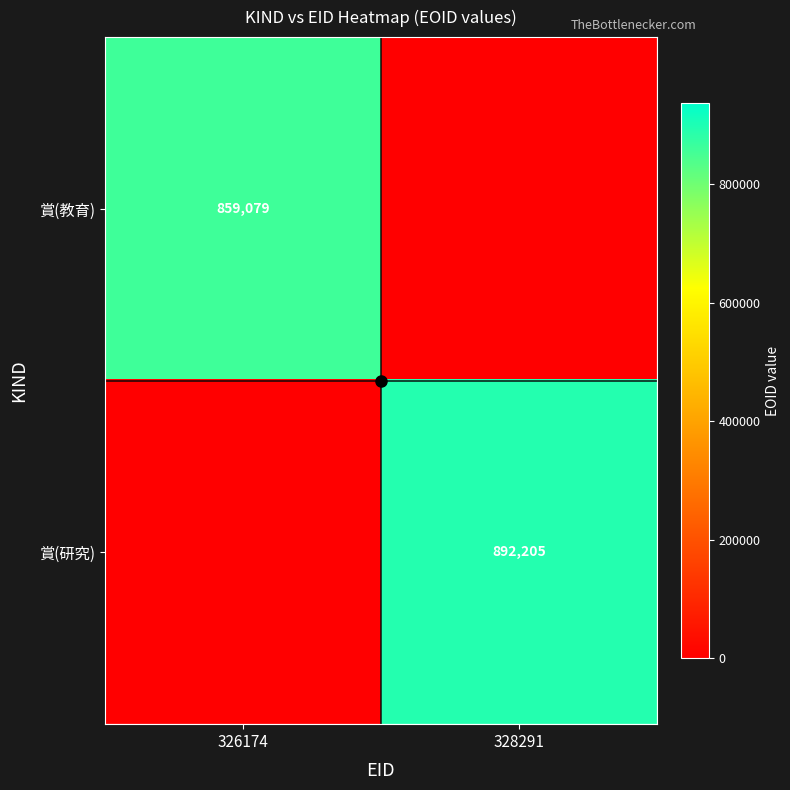

What is the highest value of the 賞(教育) series?

859079